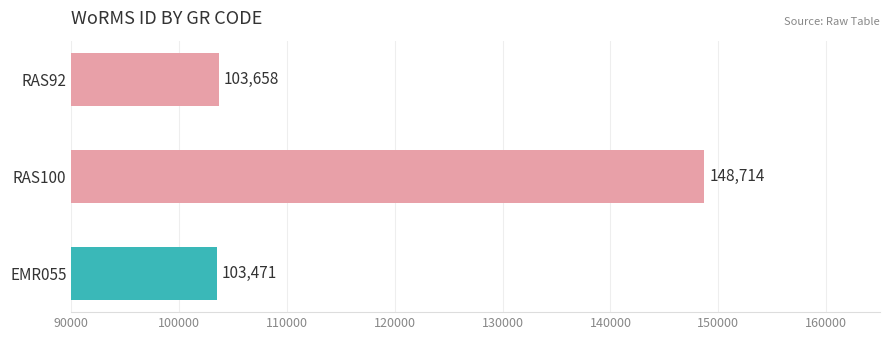

How many values are below 103658?

1